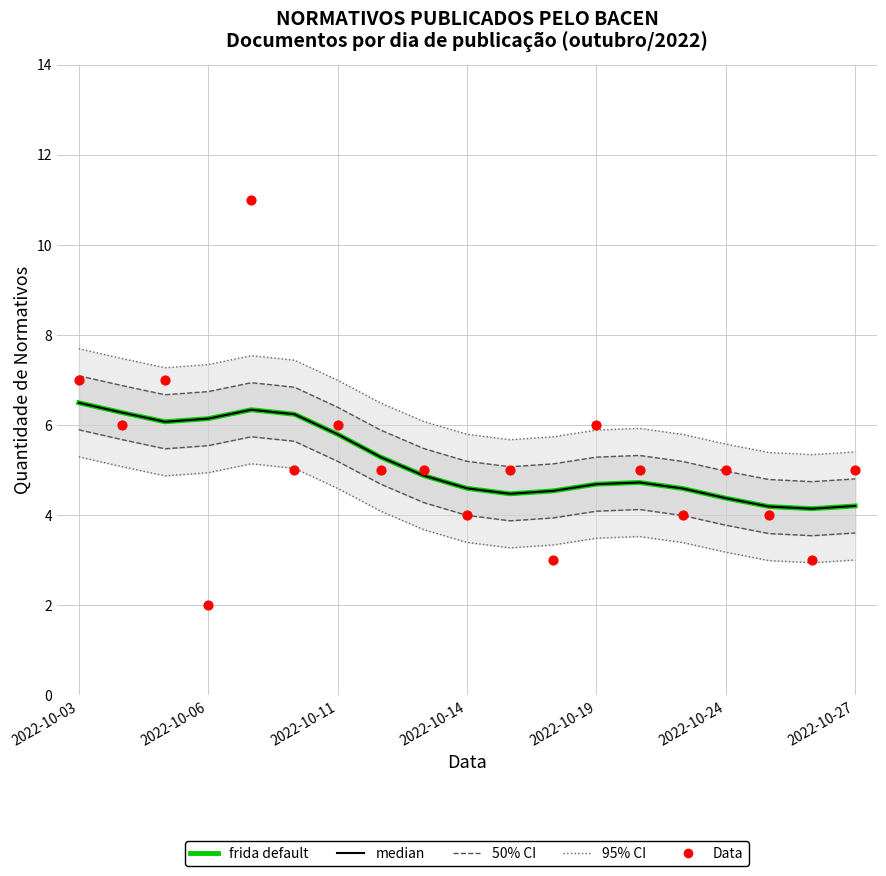

At how many categories does at least one series exceed 9?

1